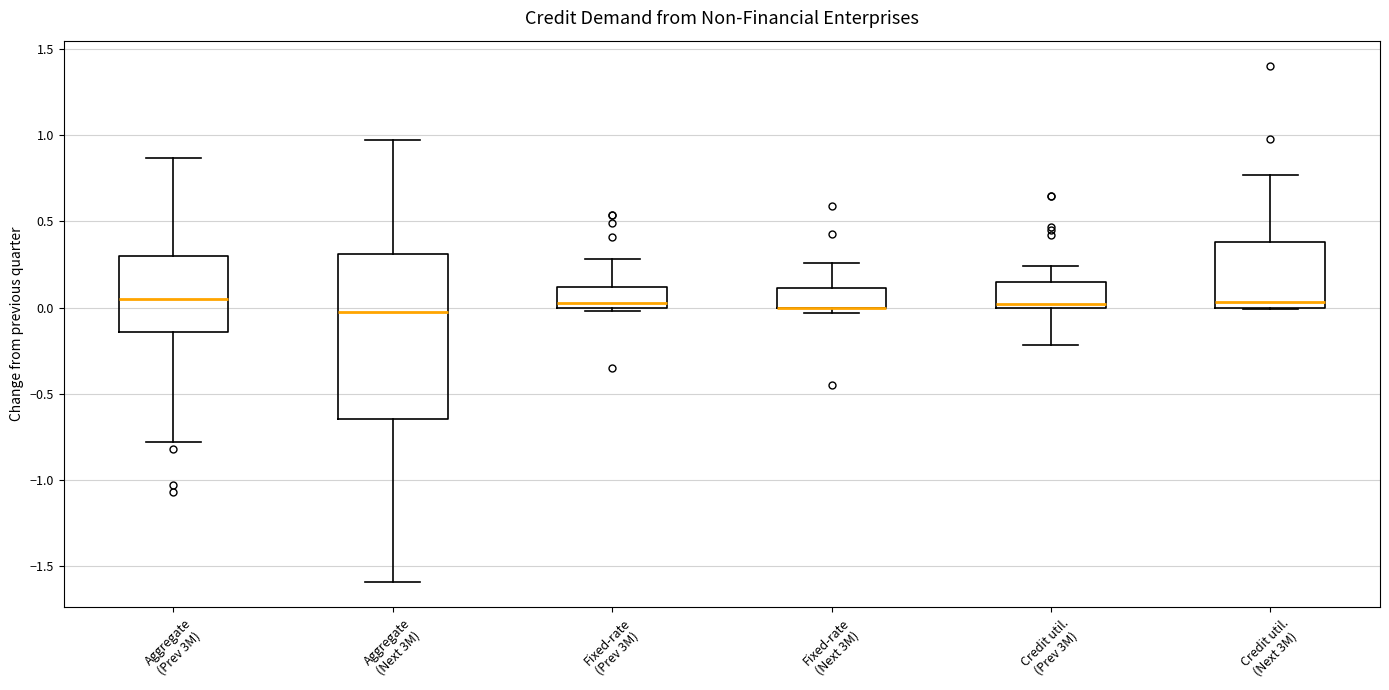

Where is the lower edge of the box for Fixed-rate (Next 3M) on the y-axis? The values are not printed on the chart, so give them approximately, as read against the axis.

0.00